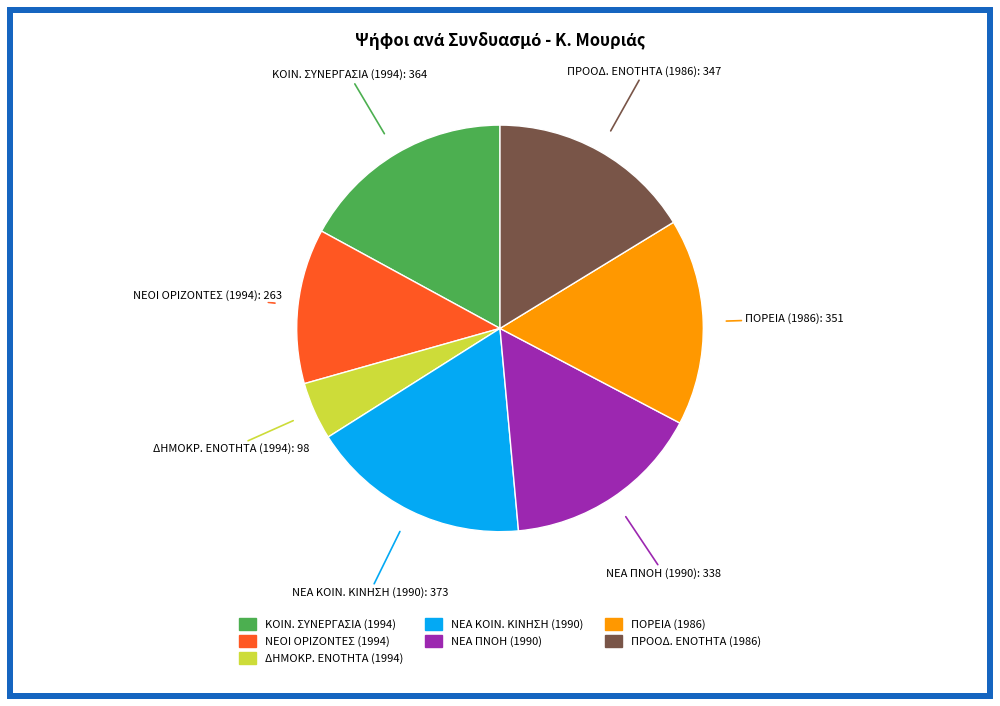

Is there a majority slice in this chart?

No